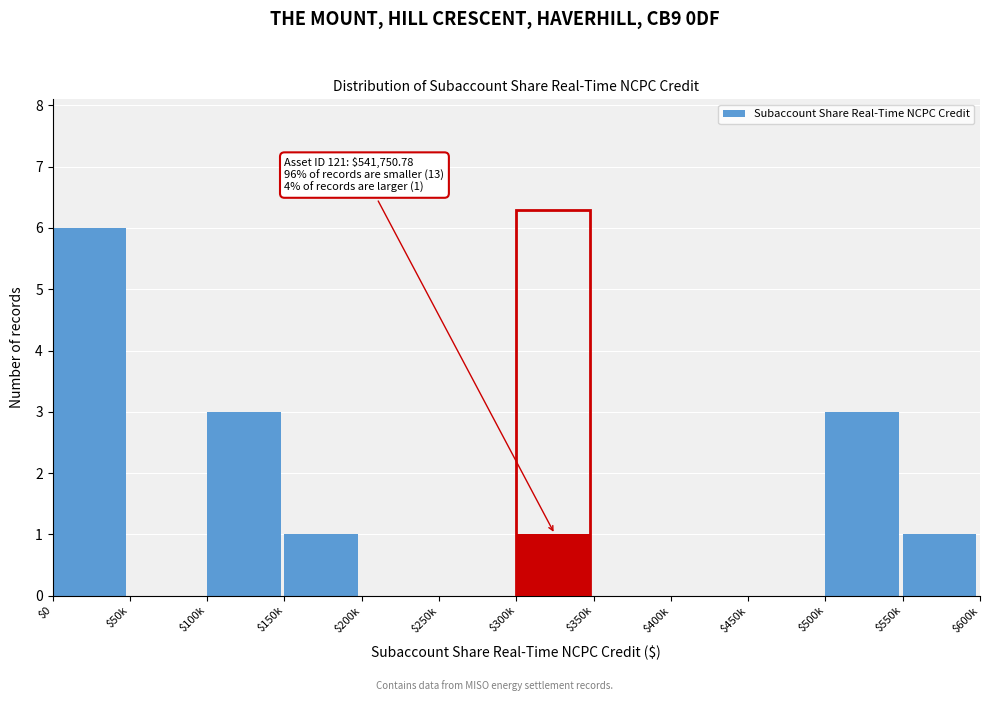

What is the sum of all values?

15